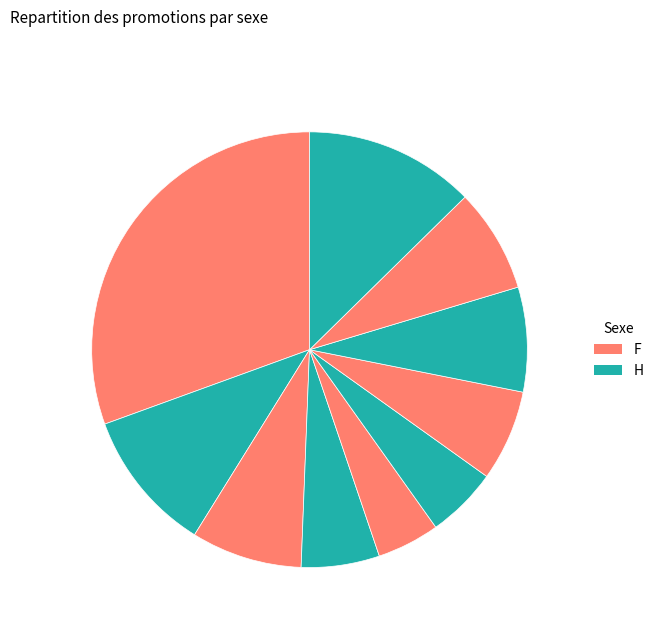

Count the number of slices in the pie.

10